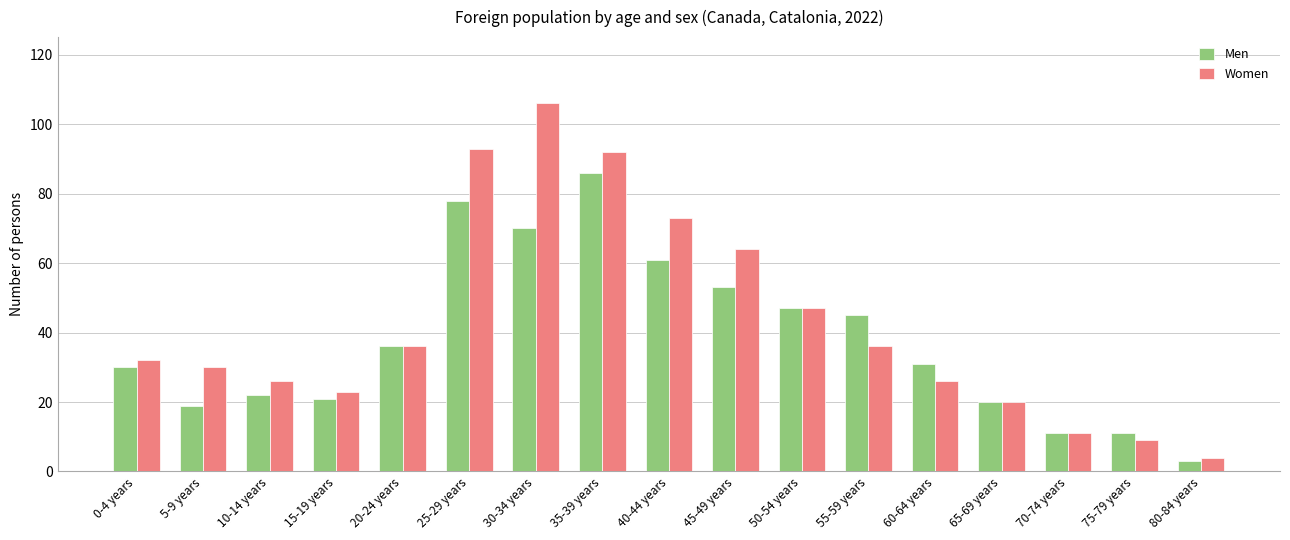

Reading left to right, extract all data points from this chart.

Men: 30	19	22	21	36	78	70	86	61	53	47	45	31	20	11	11	3
Women: 32	30	26	23	36	93	106	92	73	64	47	36	26	20	11	9	4